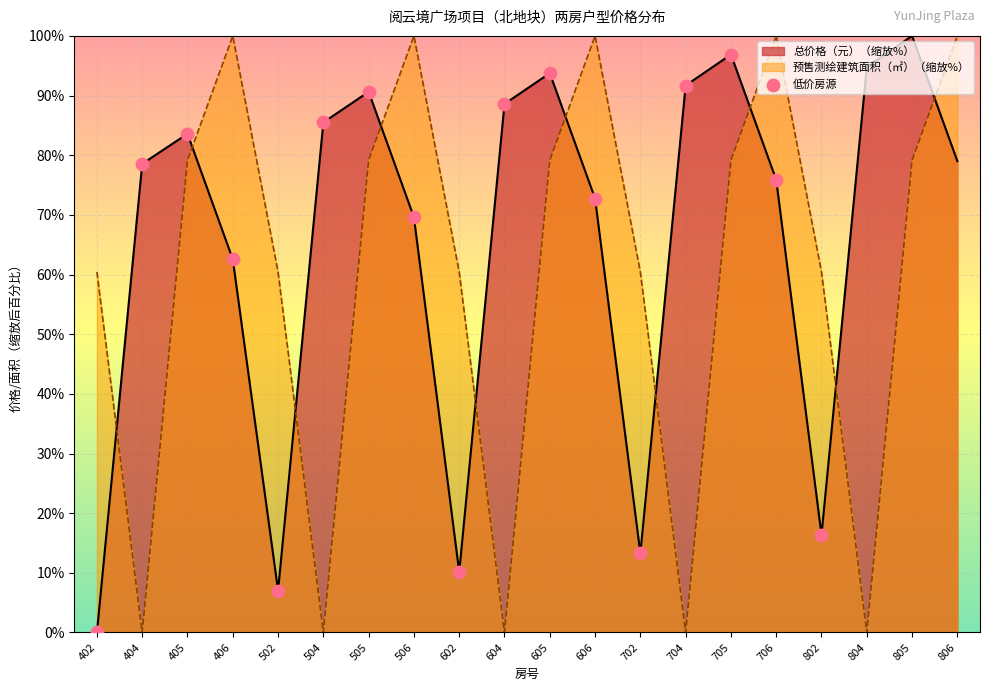

Between 605 and 506, which is larger?

605